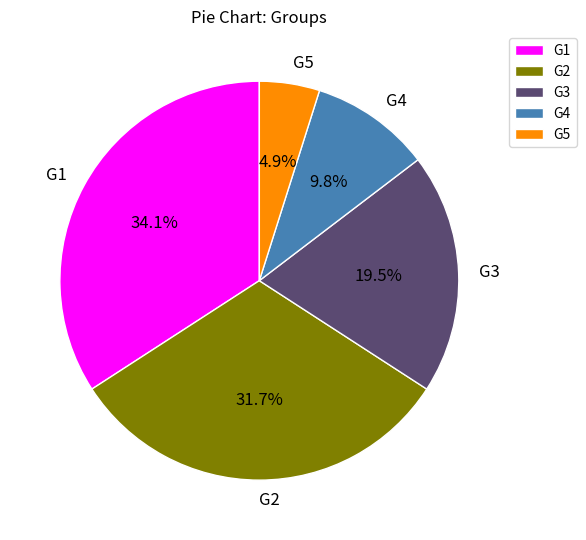

True or false: G1 accounts for 45% of the total.

False